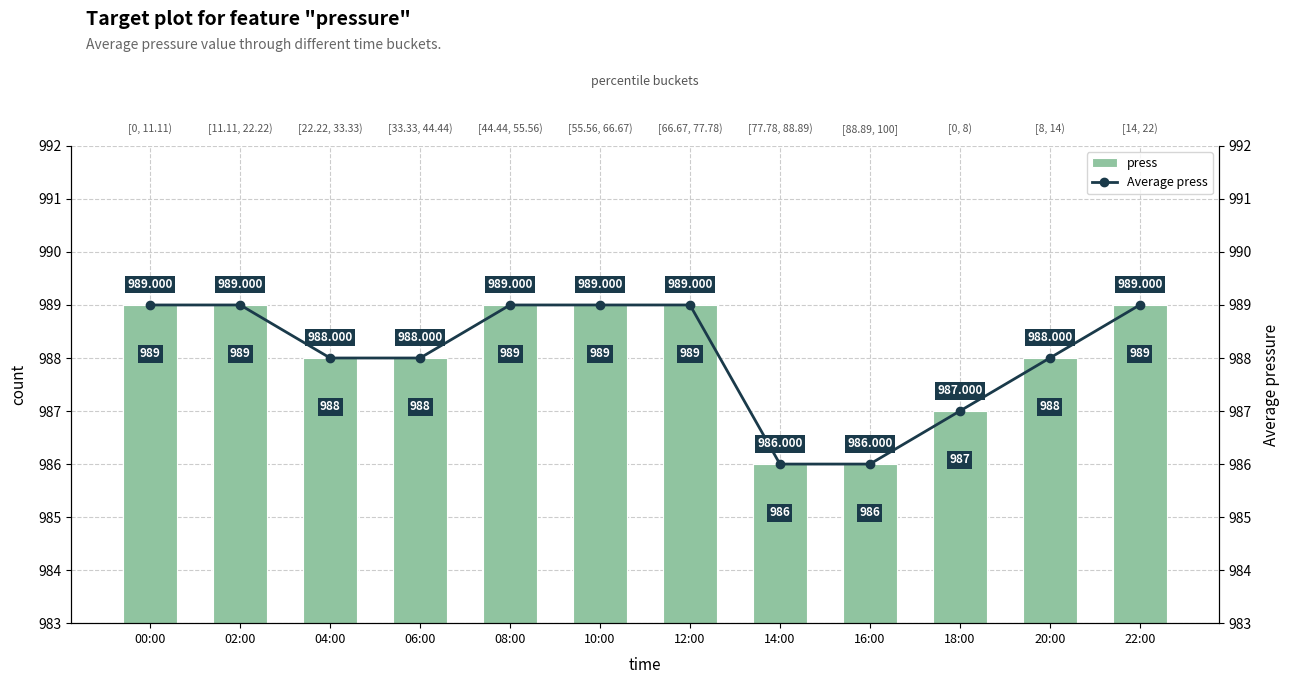

What is the label of the 4th bar from the left?

06:00